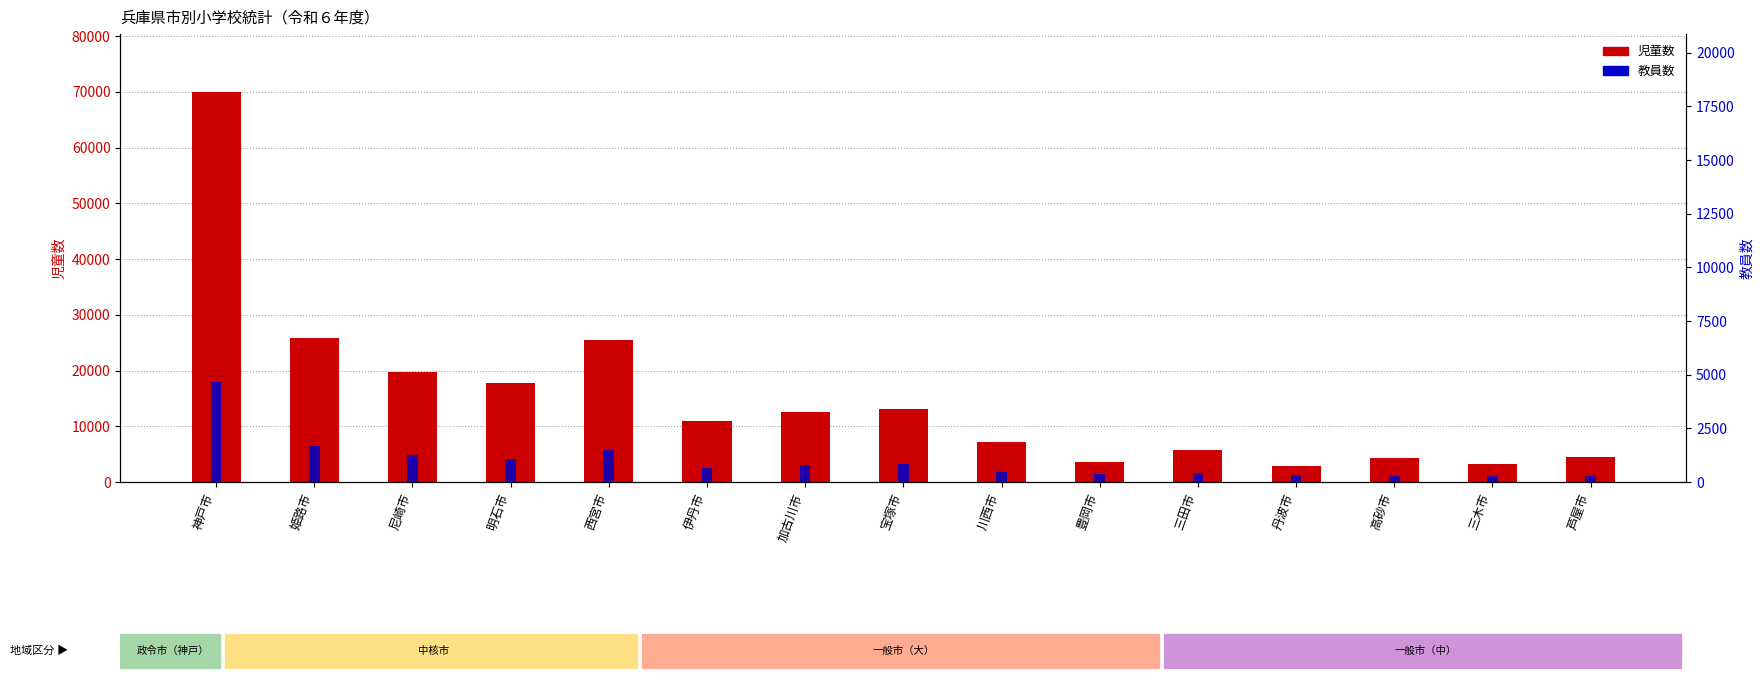

Which has a higher value, 加古川市 or 尼崎市?

尼崎市